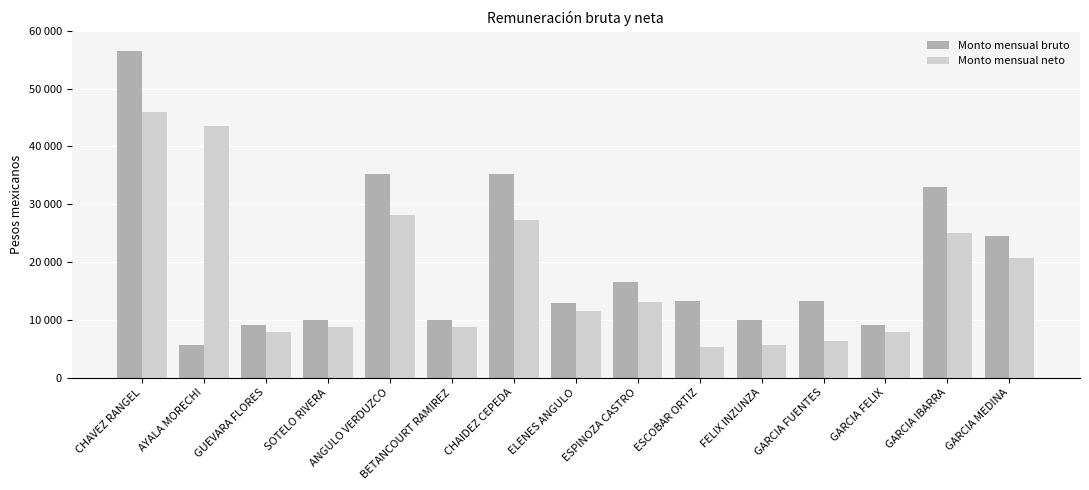

What are all the series names shown in the legend?

Monto mensual bruto, Monto mensual neto